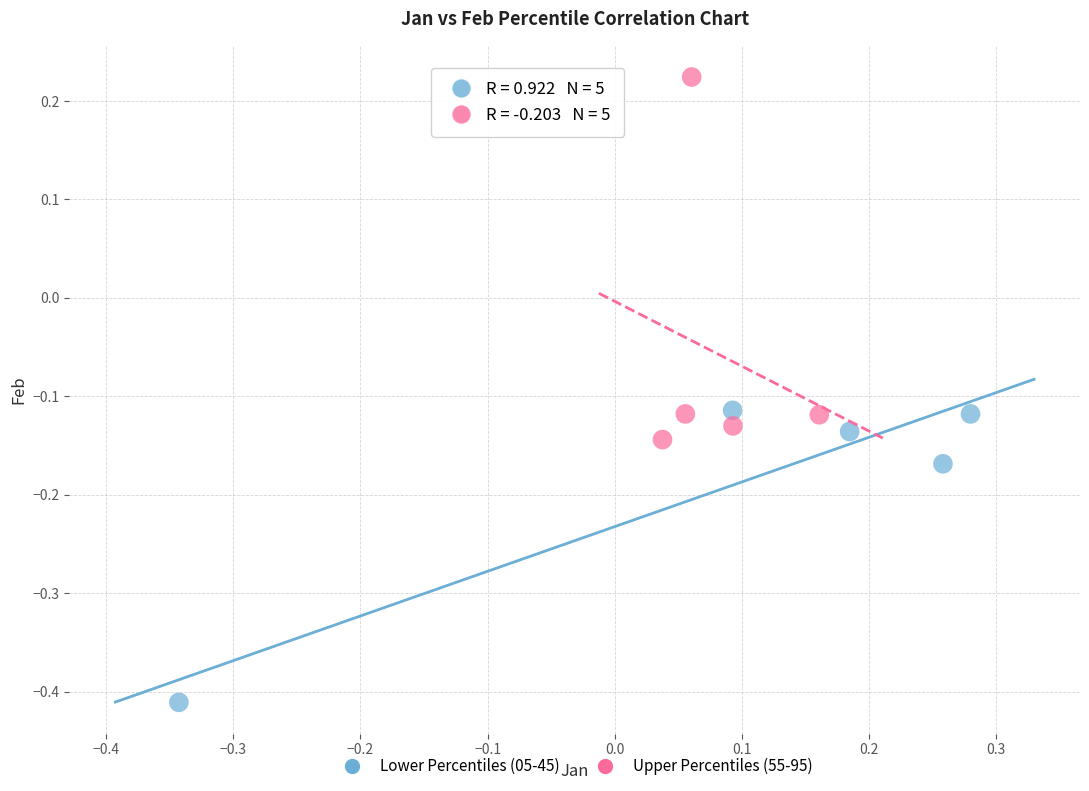

Which series has the largest Y range (max minus min)?

Upper Percentiles (55-95)